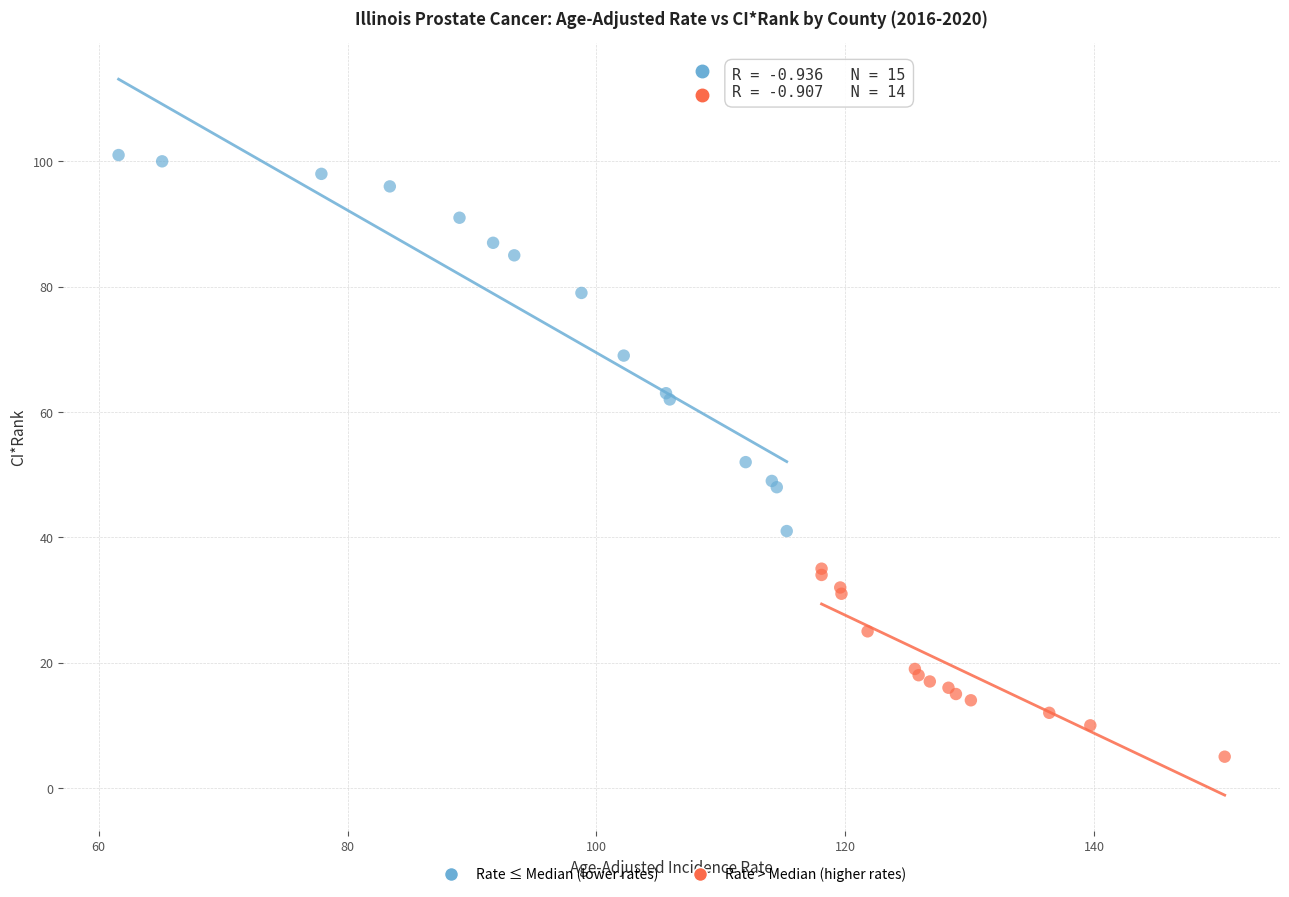

Which series reaches the maximum Y coordinate?

Rate ≤ Median (lower rates)